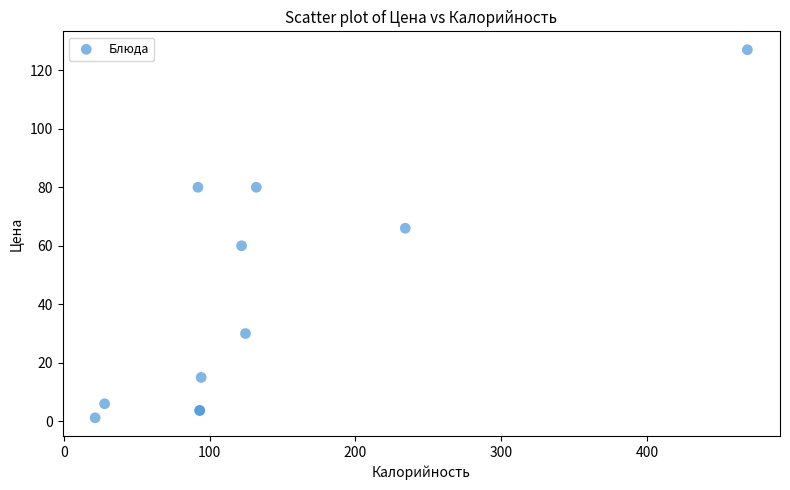

What Y value in the scatter plot is closest to 64?

66.0